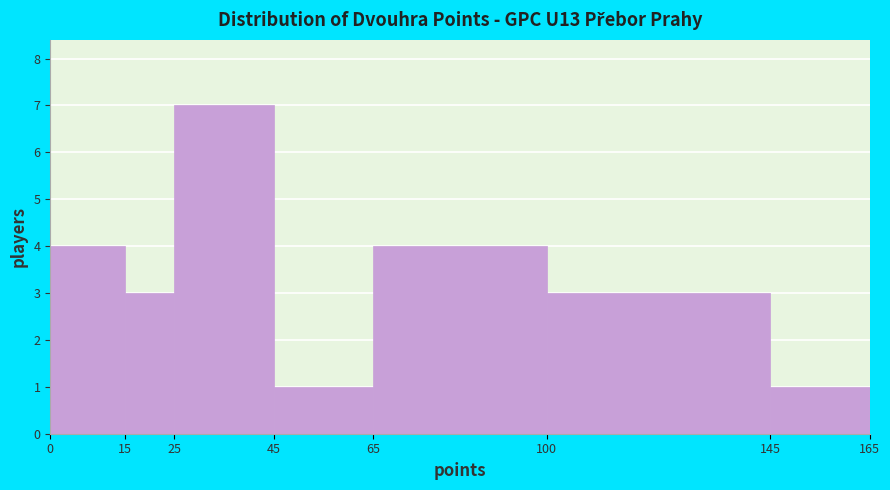

Over which range of the x-axis is the bar tallest?

25 to 45